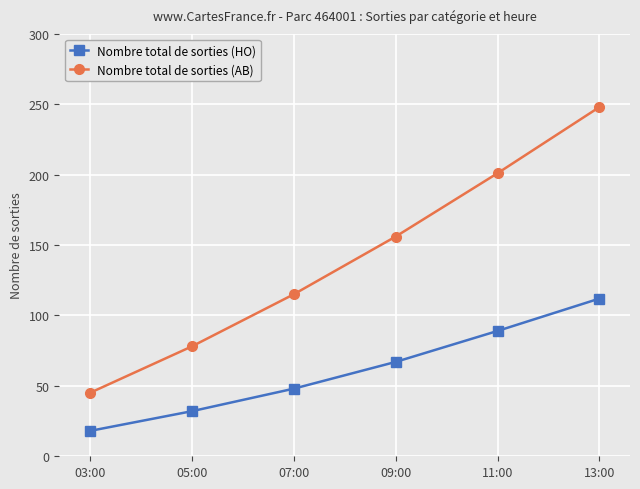

The Nombre total de sorties (HO) series shows 43 at 11:00. True or false?

False